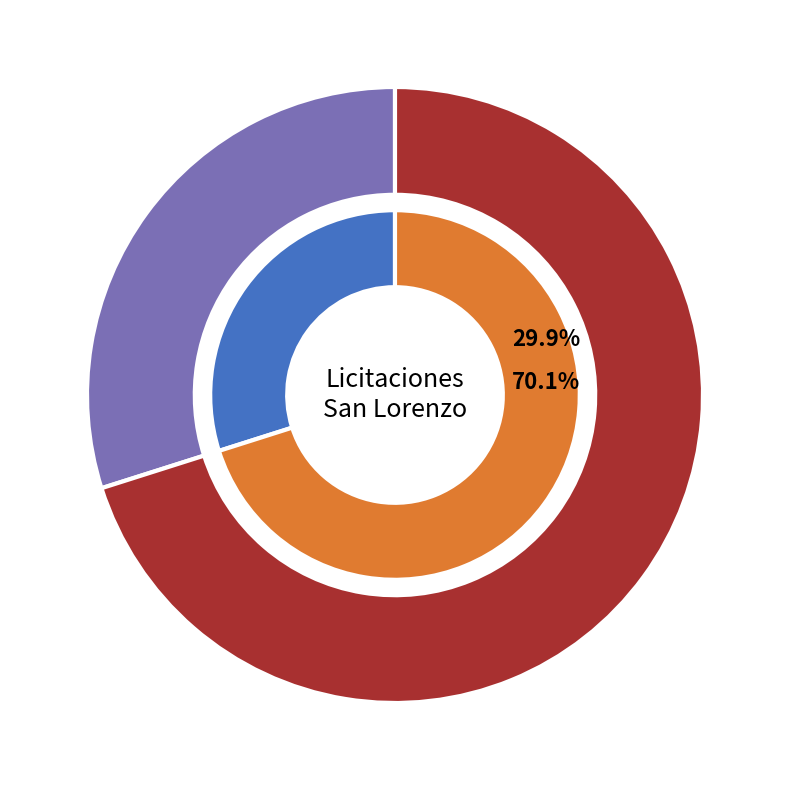

To the nearest percent, what percentage of the pie is 313220-difusion-avisos-interes-publico?

70%